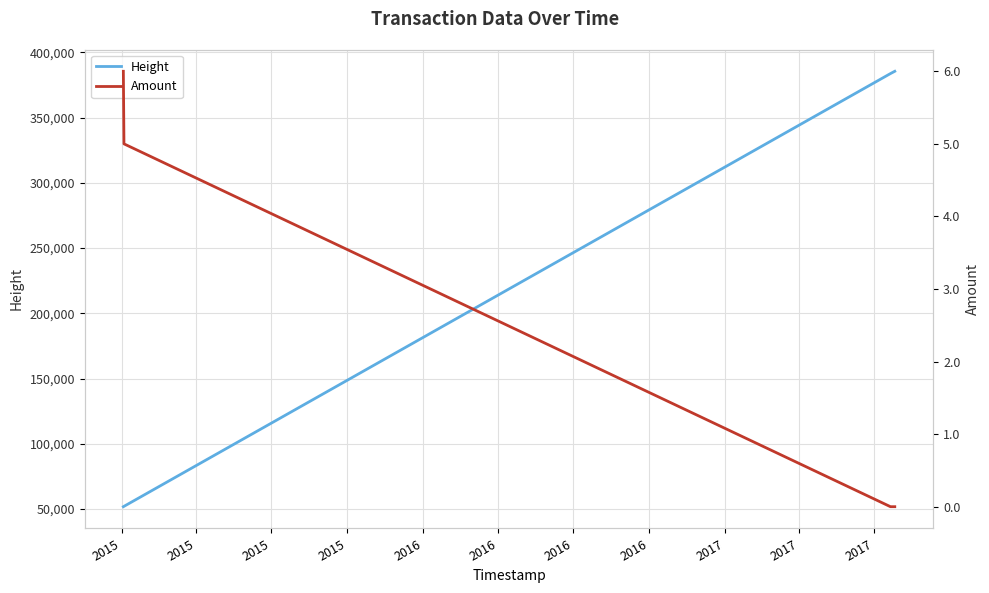

What are all the series names shown in the legend?

Height, Amount